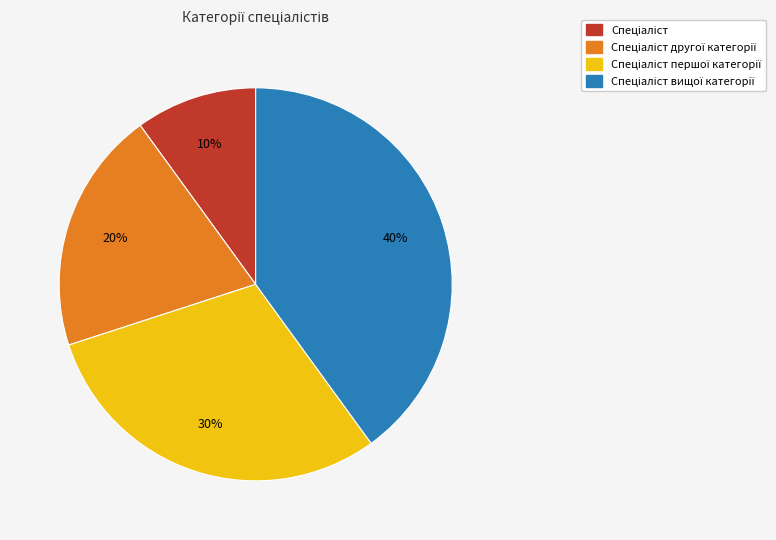

To the nearest percent, what is the difference between the largest and smallest slice percentages?

30%